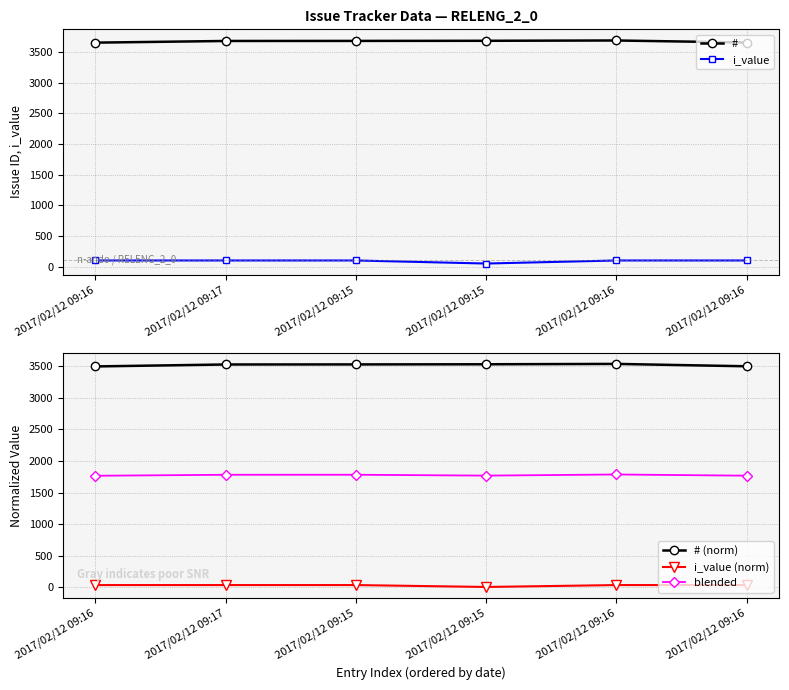

Rank the series by their maximum value, from lowest to highest.

i_value (norm), i_value, blended, # (norm), #